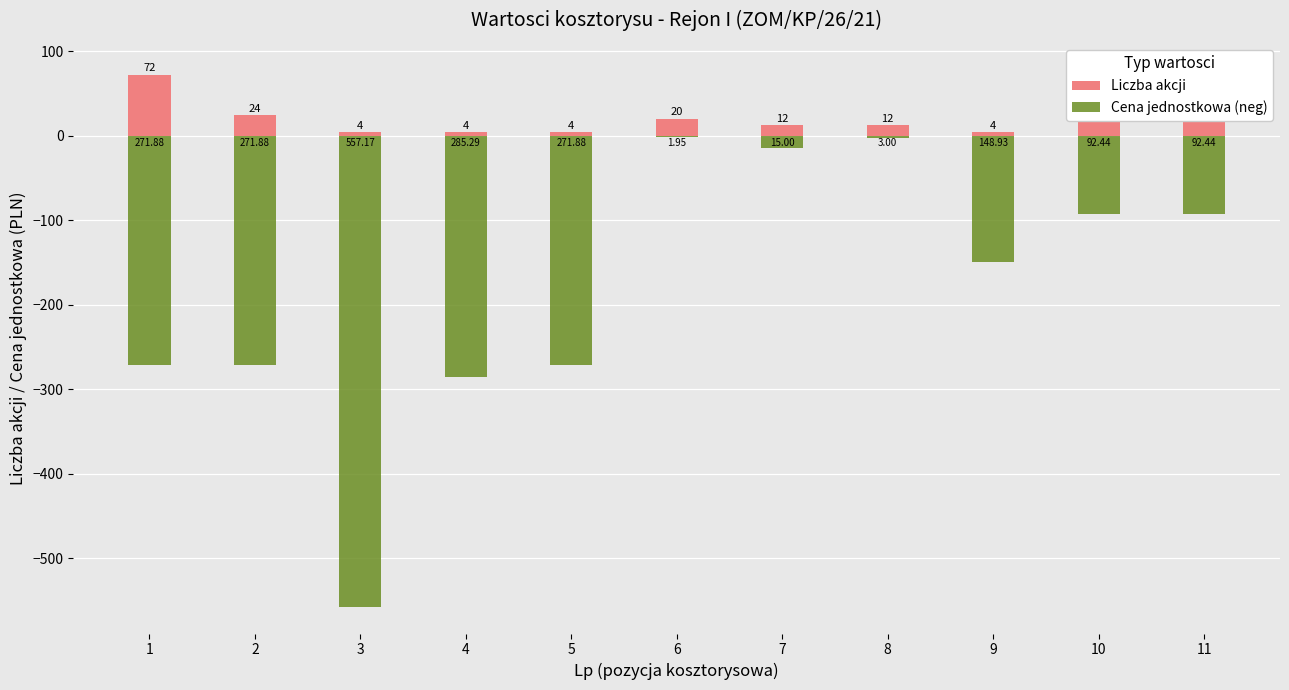

What is the sum of all Liczba akcji values?

258.0